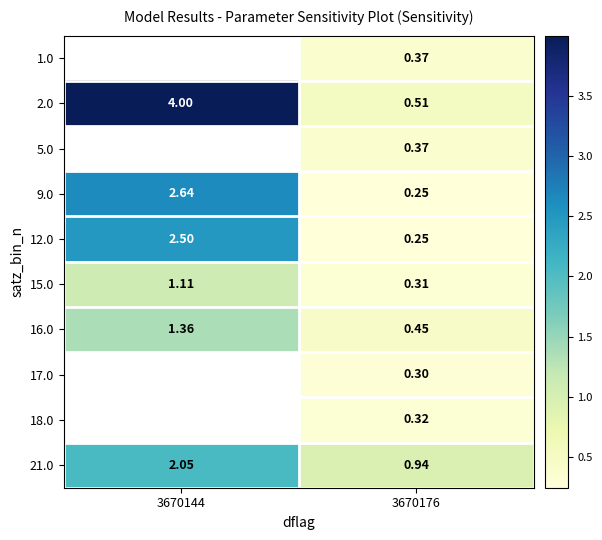

Count the 15.0 values in the range 0 to 1.

1